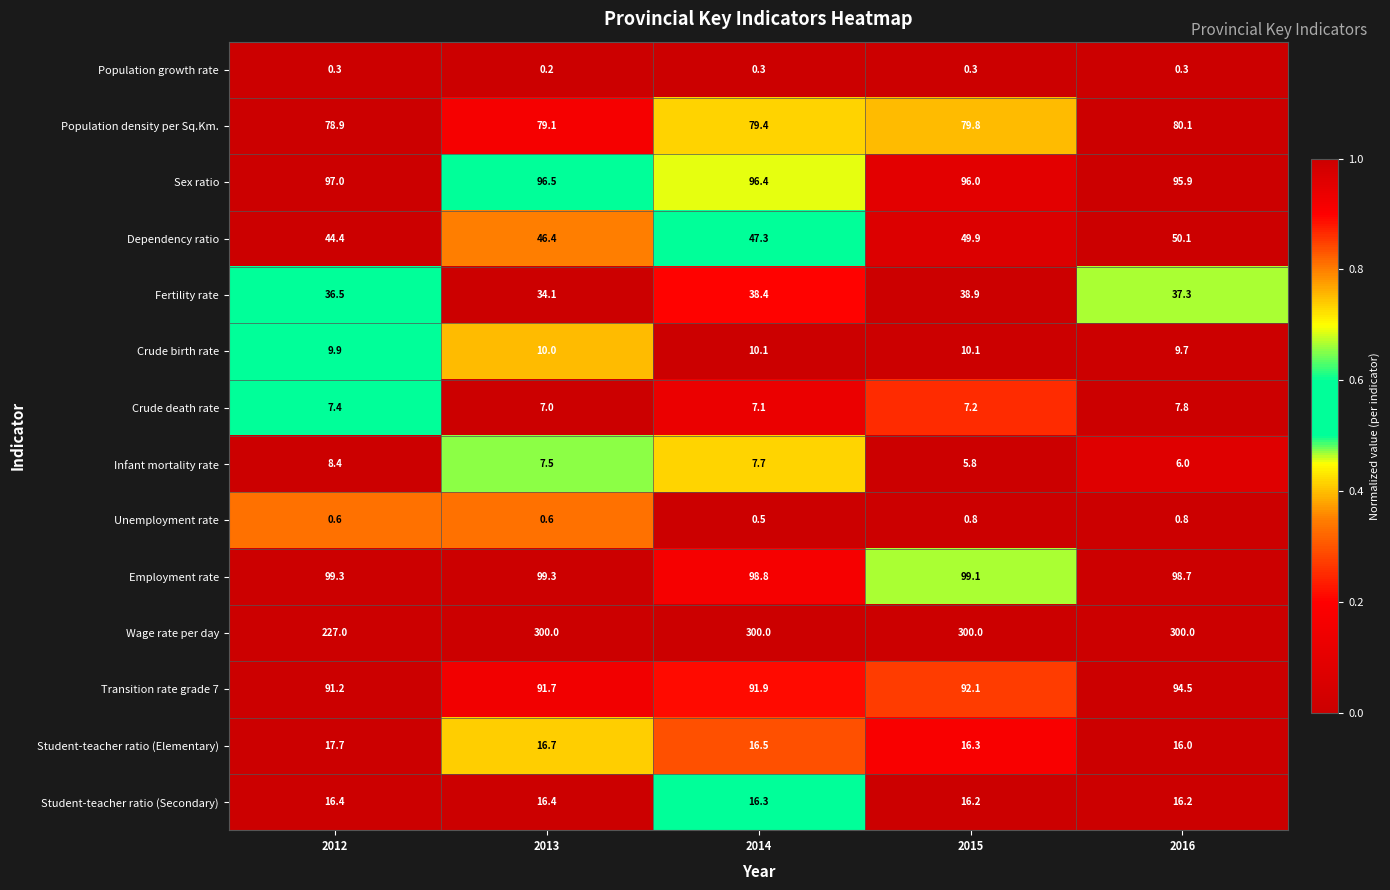

How many categories are shown in the chart?

5